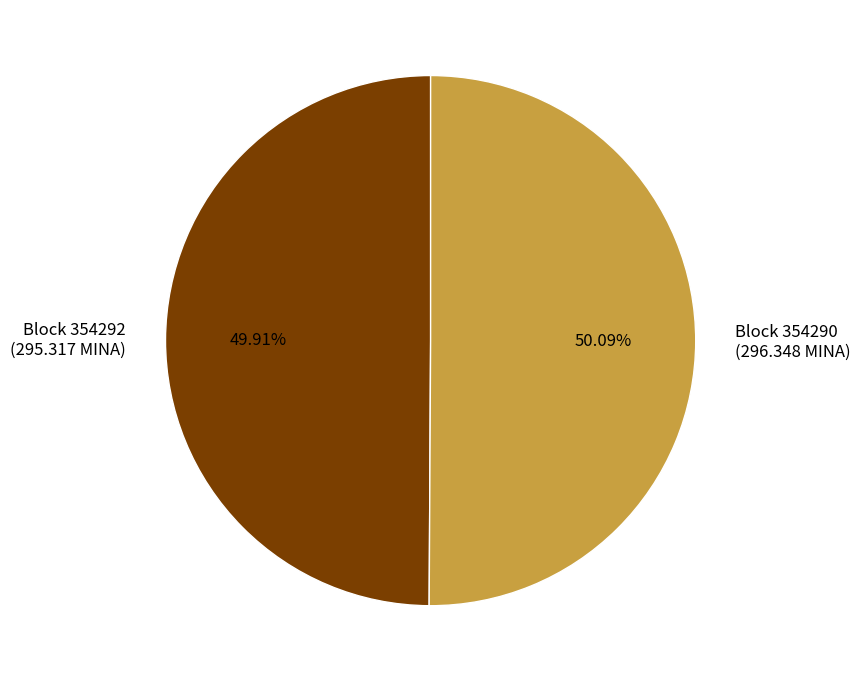

How many segments does this pie chart have?

2